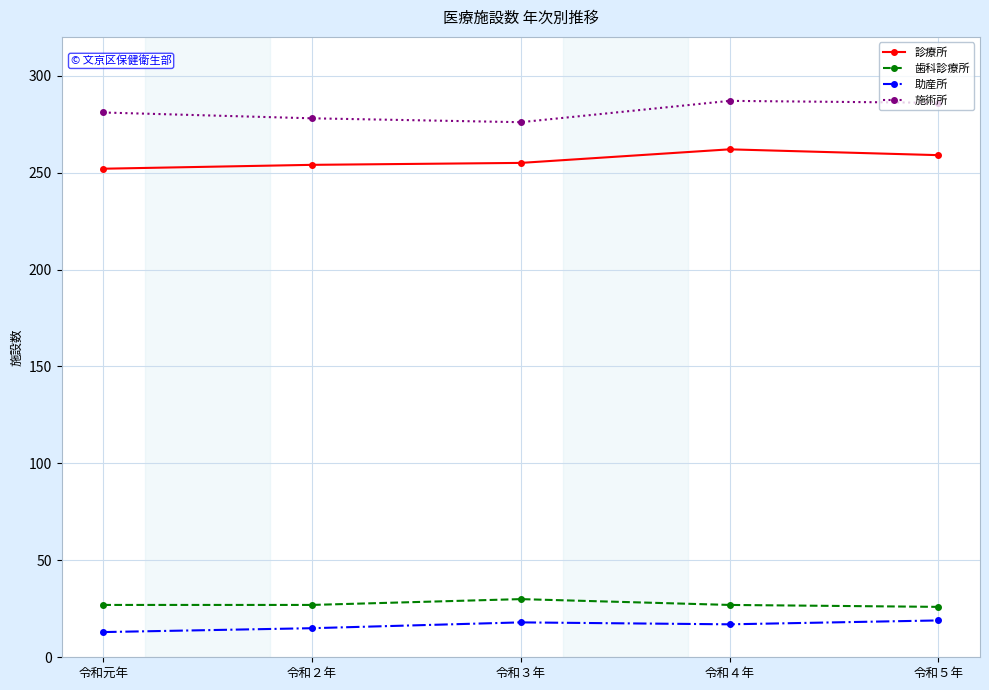

True or false: 歯科診療所 has more than 2 points higher than both neighbors.

False